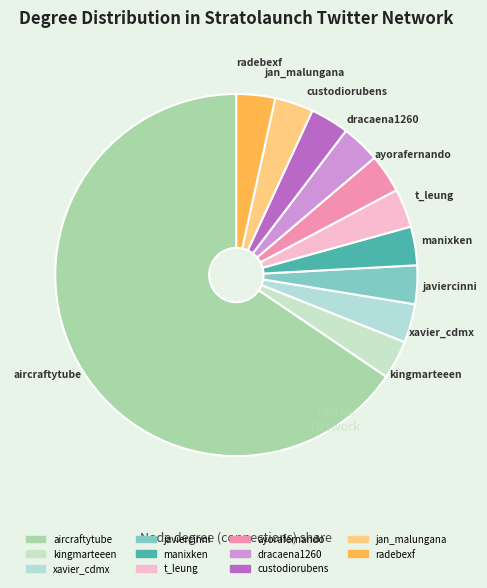

Which slice is the largest?

aircraftytube